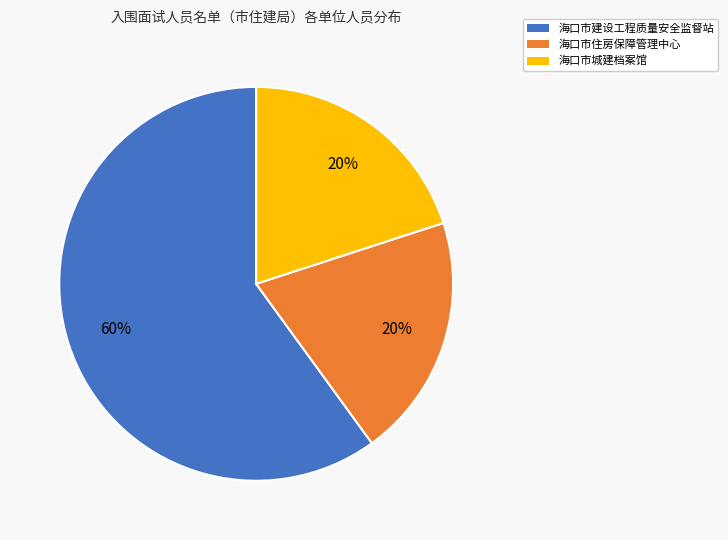

How many segments does this pie chart have?

3